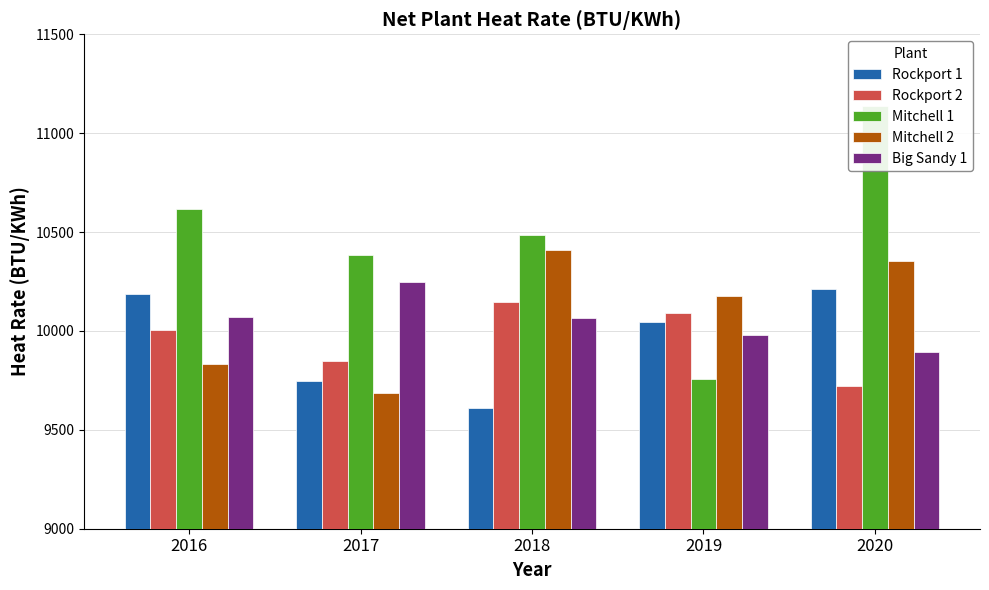

What is the value of the Big Sandy 1 bar at the 3rd from the left?

10065